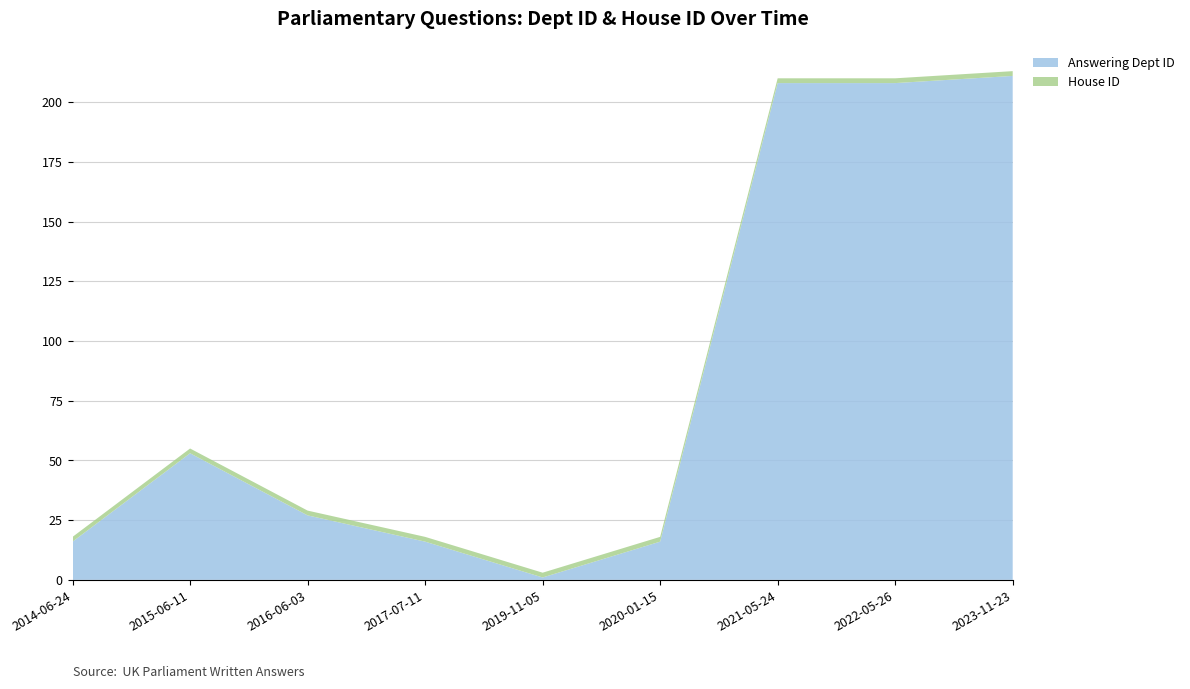

Reading left to right, list all the values displayed in this chart.

Answering Dept ID: 2014-06-24=16	2015-06-11=53	2016-06-03=27	2017-07-11=16	2019-11-05=1	2020-01-15=16	2021-05-24=208	2022-05-26=208	2023-11-23=211
House ID: 2014-06-24=2	2015-06-11=2	2016-06-03=2	2017-07-11=2	2019-11-05=2	2020-01-15=2	2021-05-24=2	2022-05-26=2	2023-11-23=2